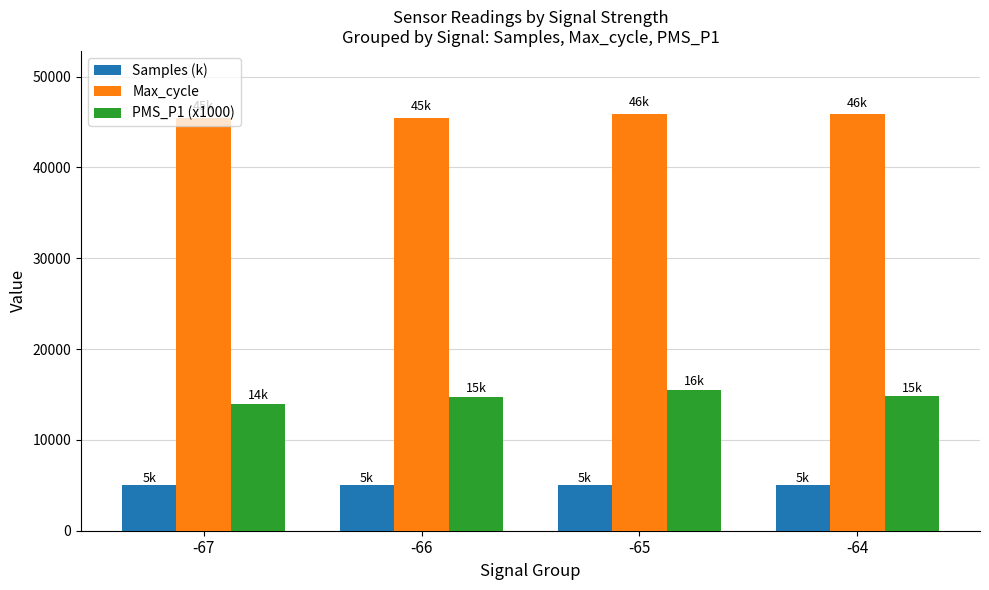

What is the approximate value of Samples (k) at -65?

5034.0